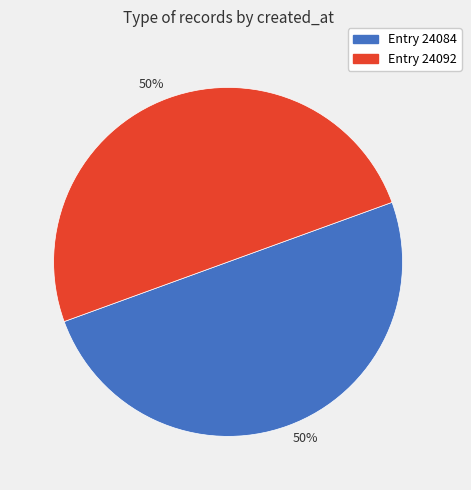

To the nearest percent, what is the average slice percentage?

50%